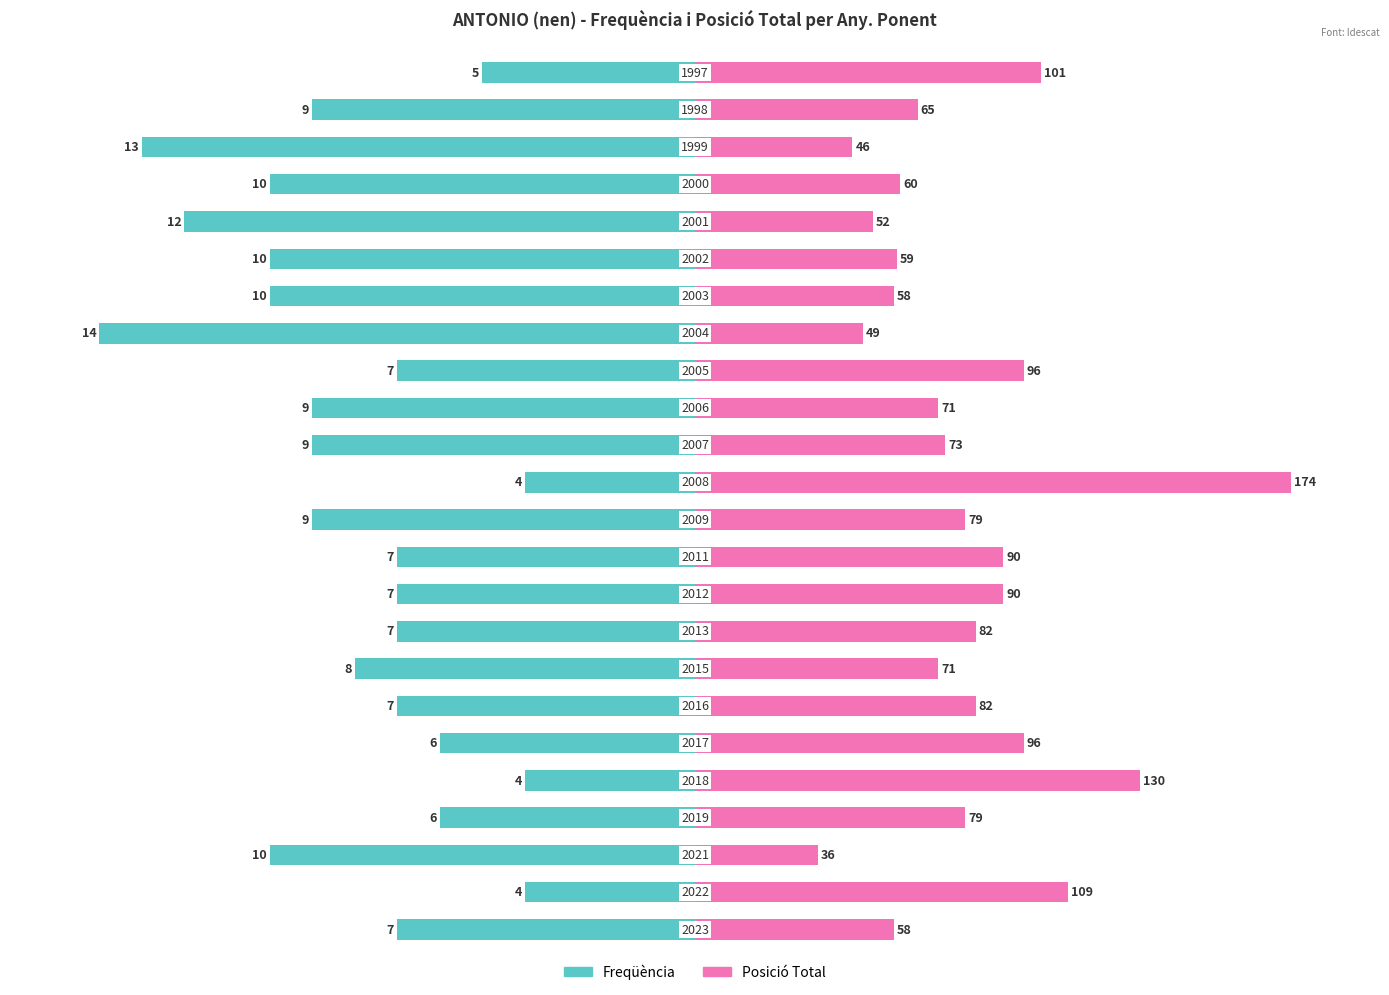

At 8, list the series in order from smallest to largest.

Freqüència, Posició Total